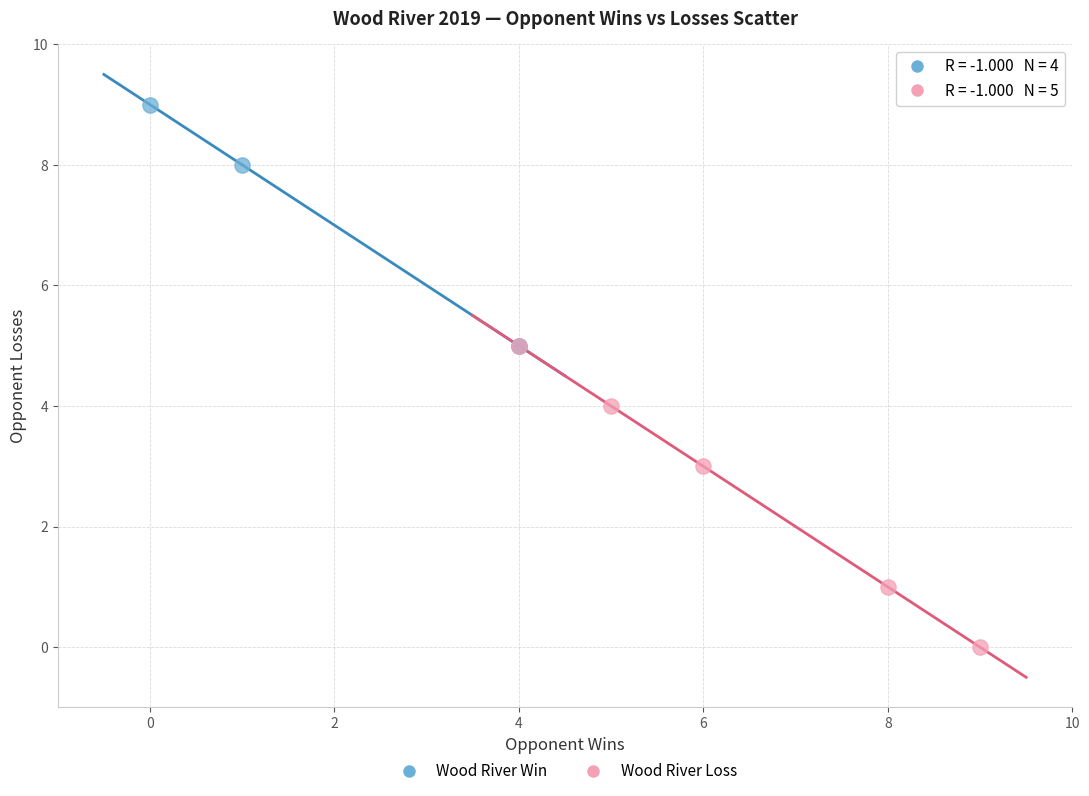

Which series has the largest Y range (max minus min)?

Wood River Loss